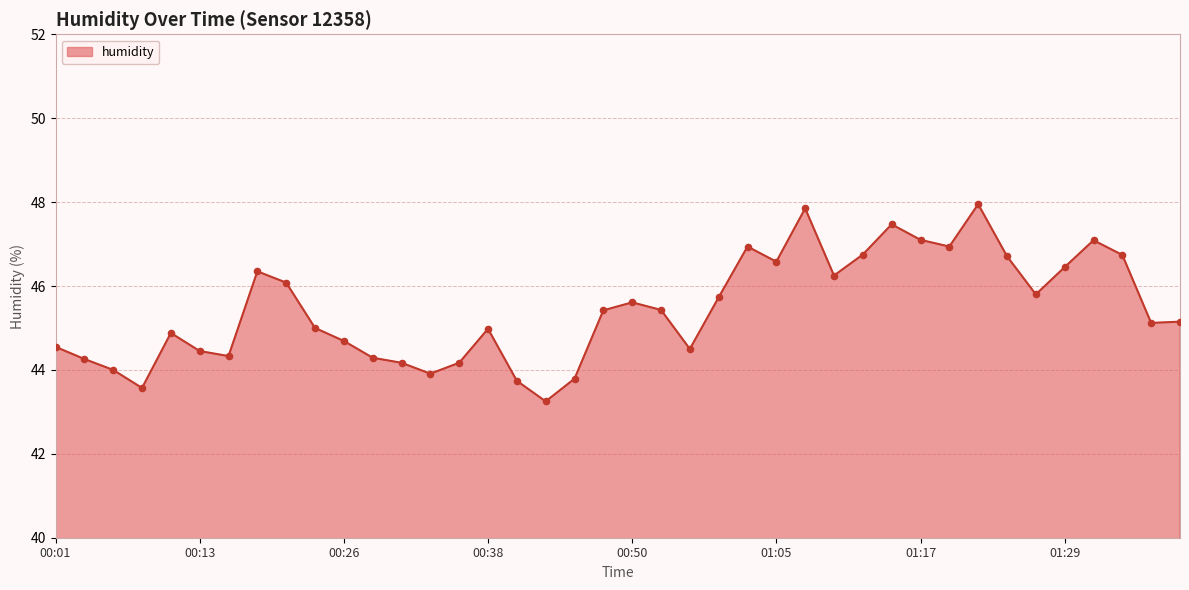

What is the difference between the maximum and minimum values?

4.7